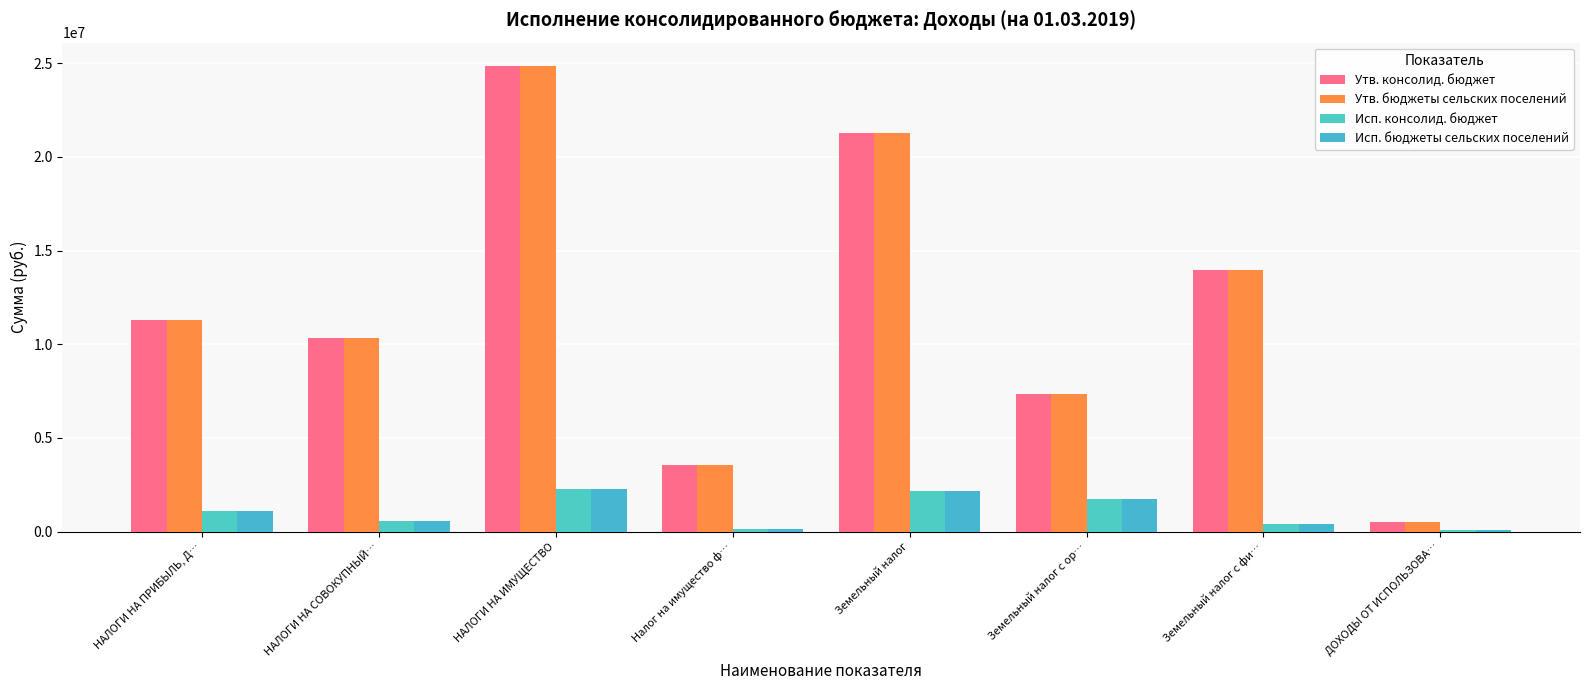

How many data points in Исп. бюджеты сельских поселений are above 1124982?

4